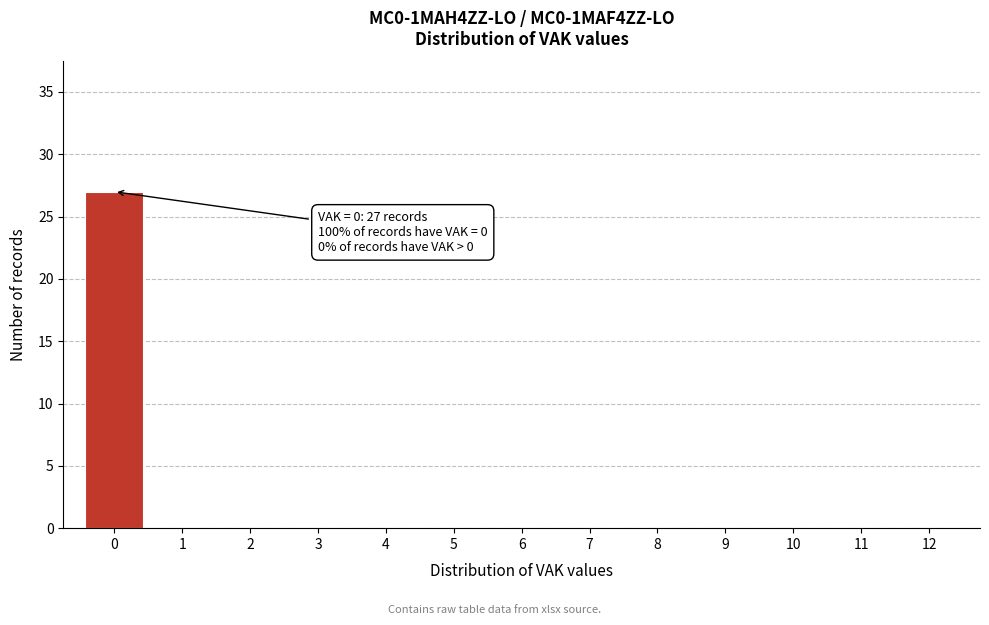

Over which range of the x-axis is the bar tallest?

-0.5 to 0.5